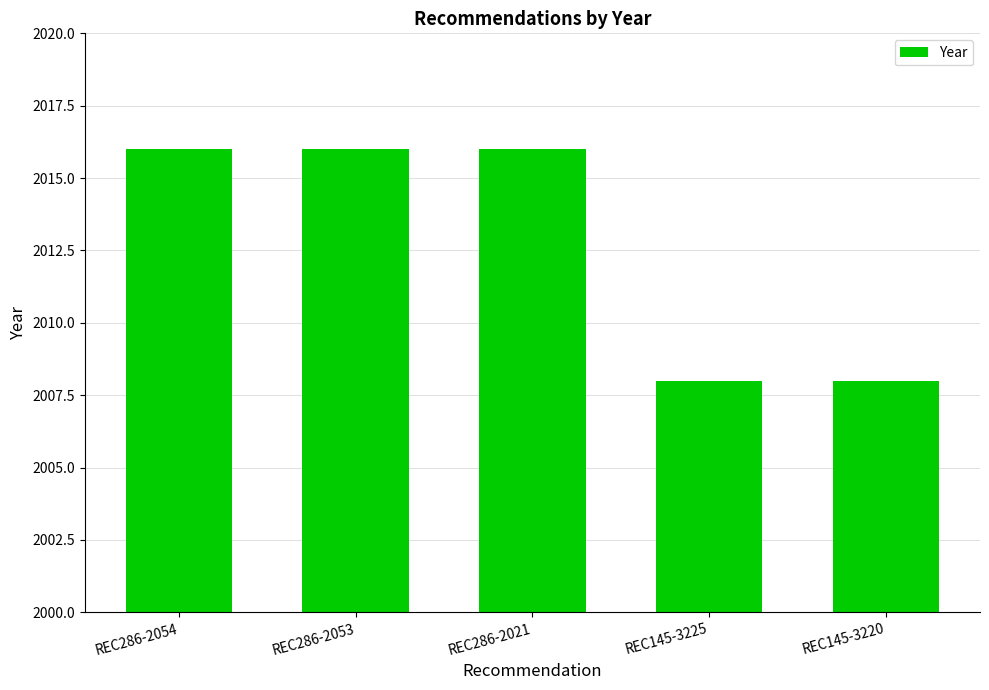

How many bars are there in total?

5